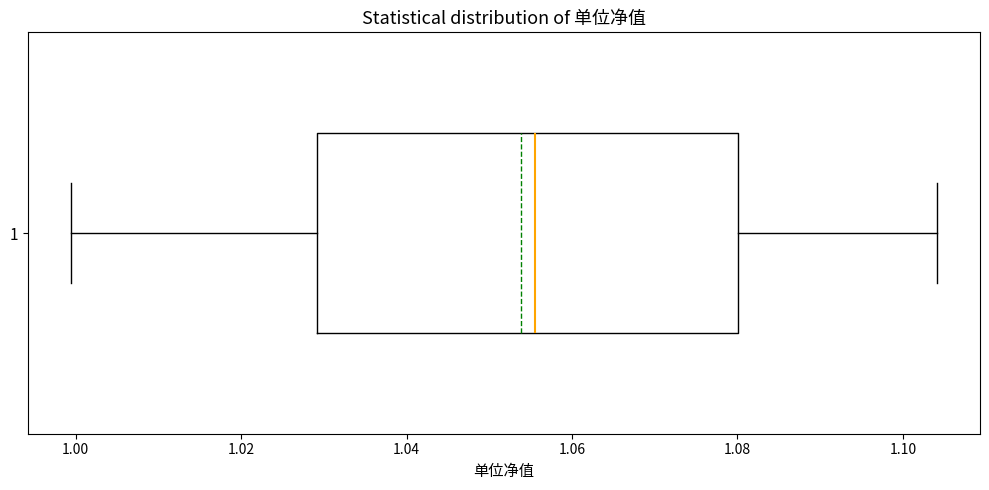

Read this box plot against the x-axis: the position of the median line, the range covered by the box, and the ends of both whiskers. The values are not printed on the chart, so give them approximately, as read against the axis.

median 1.056, box 1.030 to 1.080, whiskers 1.000 to 1.104